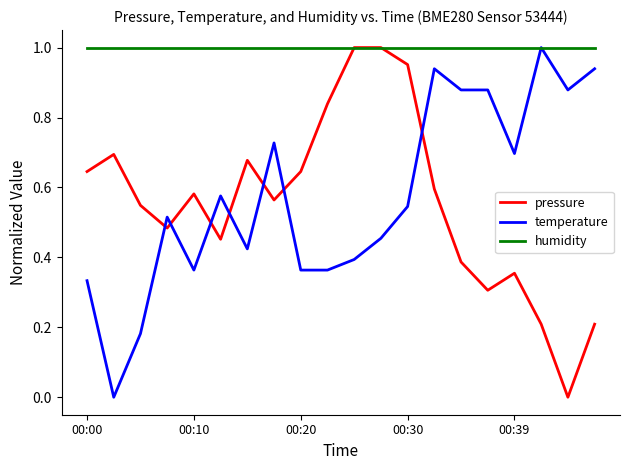

How many times do pressure and temperature cross each other?

7